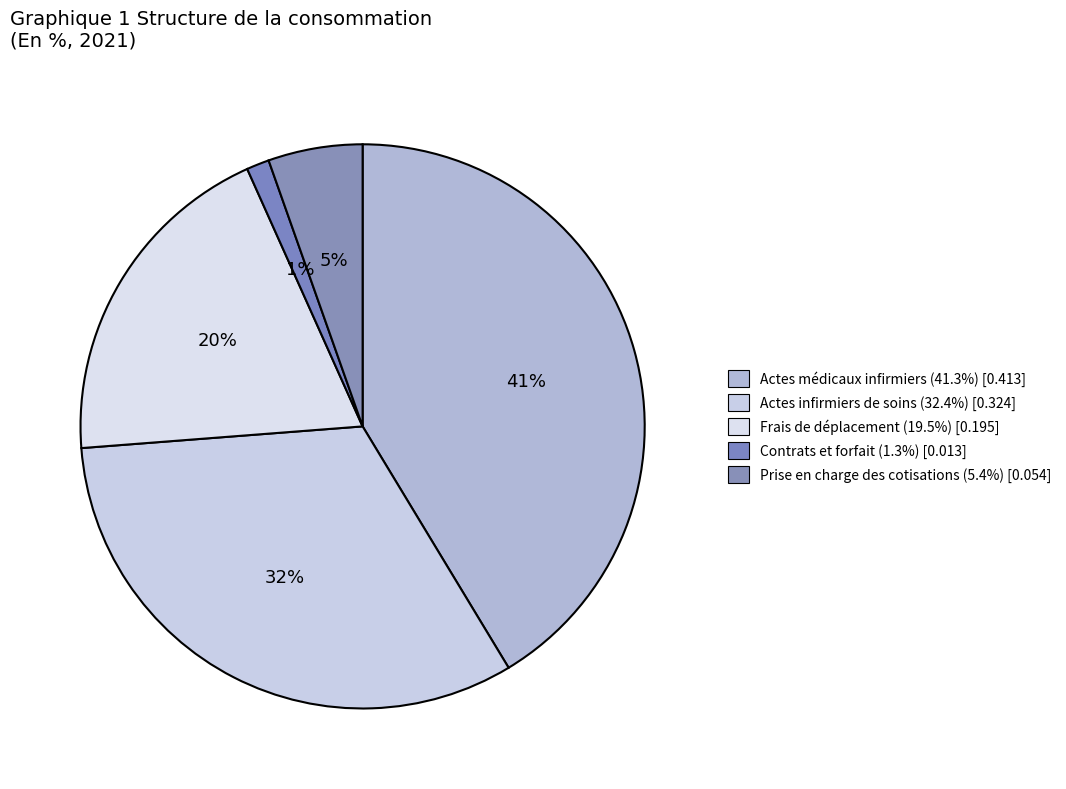

Combined, do Contrats et forfait and Frais de déplacement account for over 50%?

No